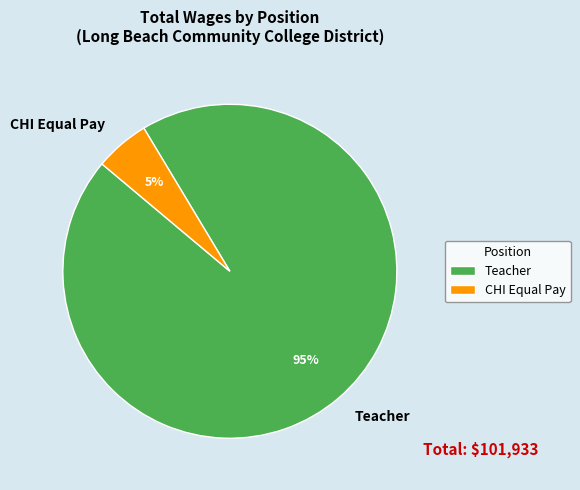

Which has a higher value, CHI Equal Pay or Teacher?

Teacher